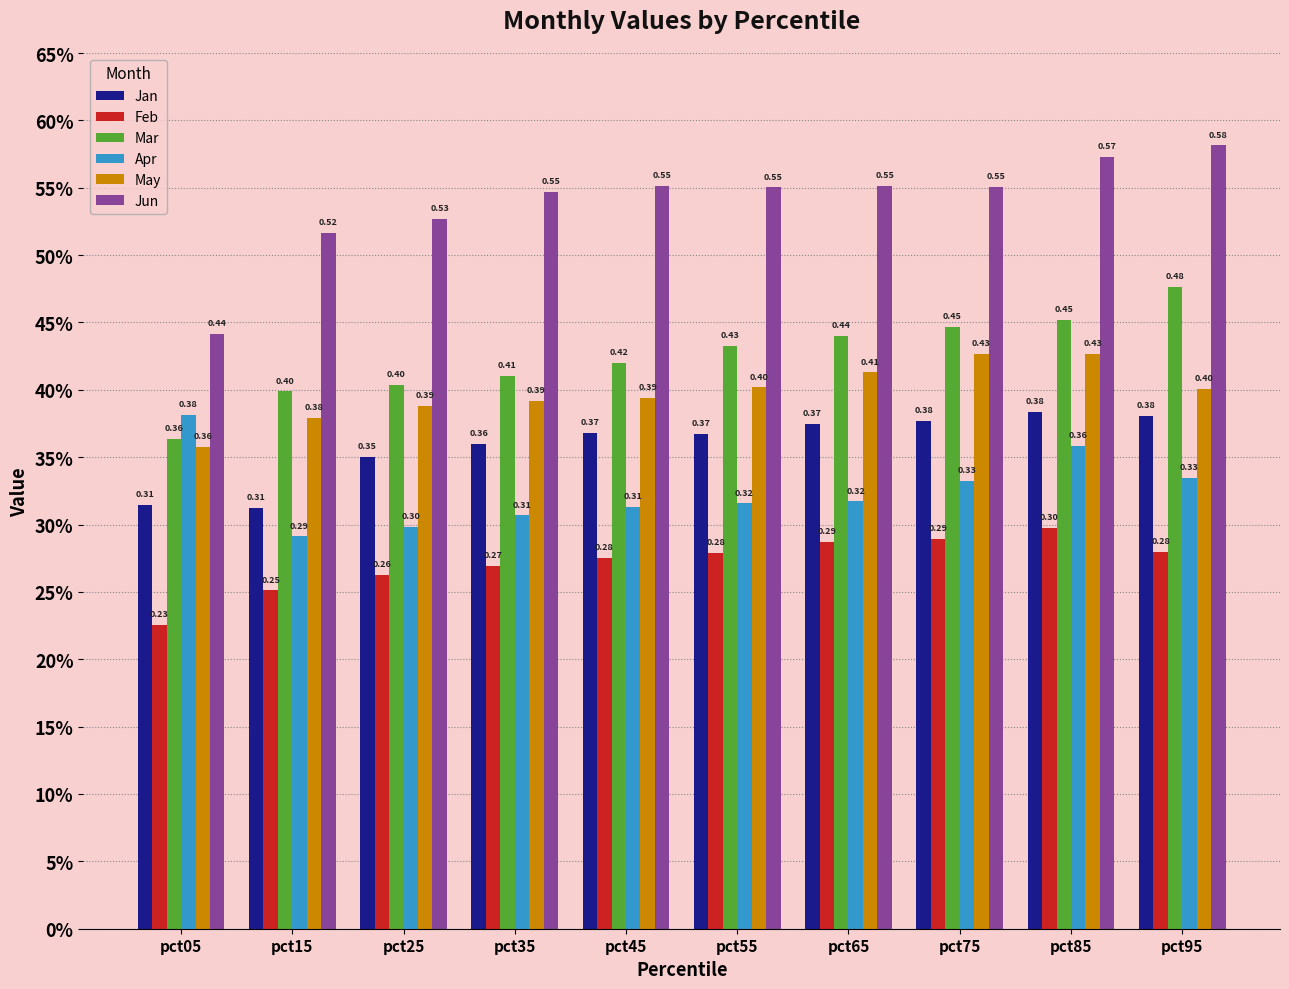

What is the maximum value shown in the chart?

0.6